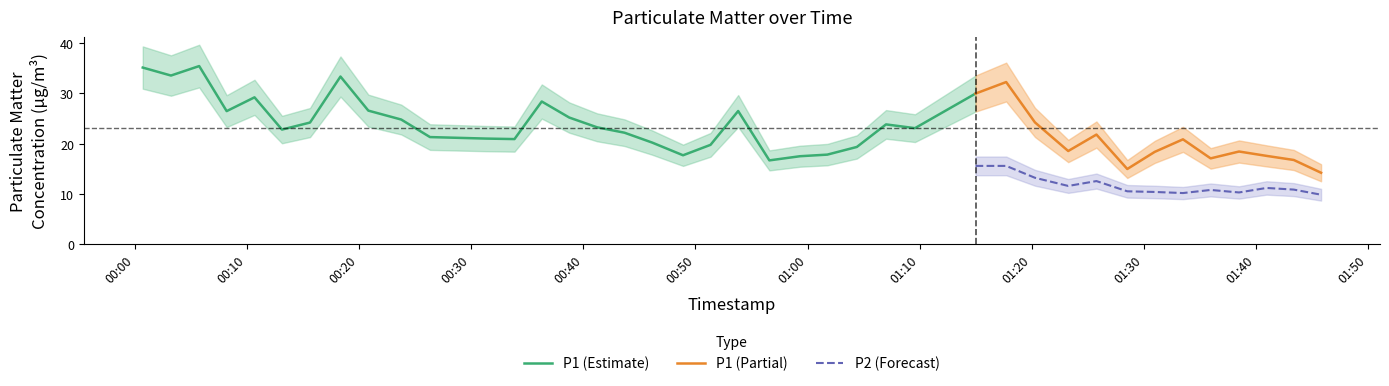

True or false: P1 (Partial) and P2 (Forecast) intersect in this chart.

False